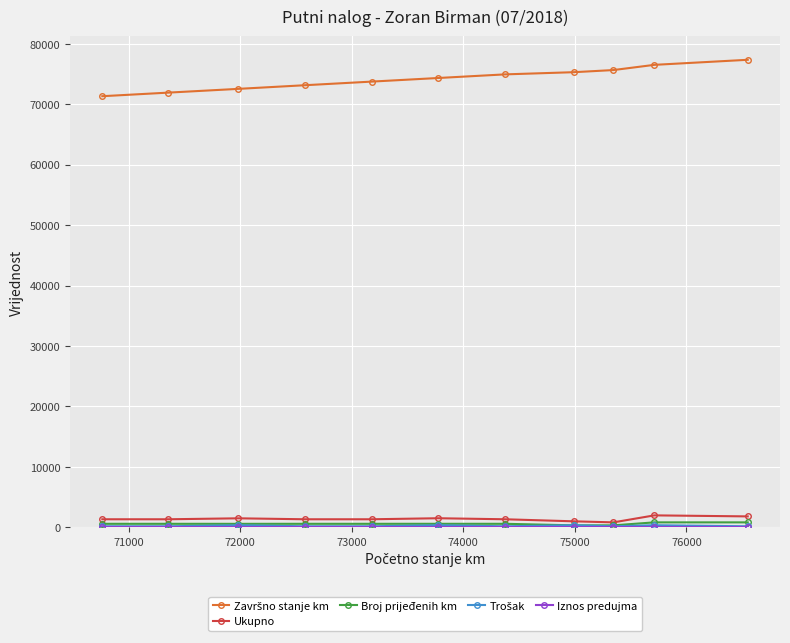

What is the greatest value displayed?

77368